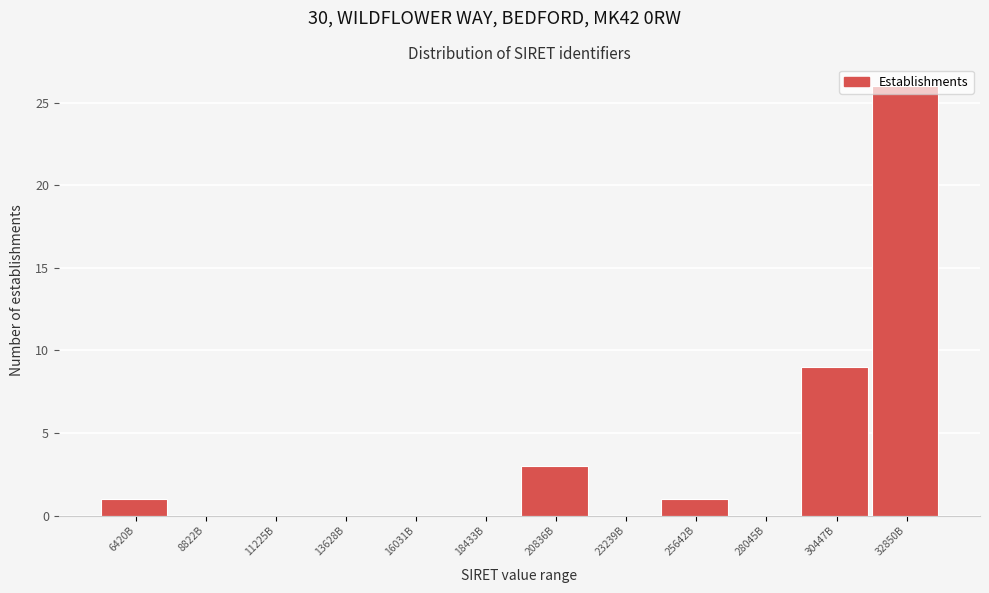

Is it true that the value at 20836B is 2?

False